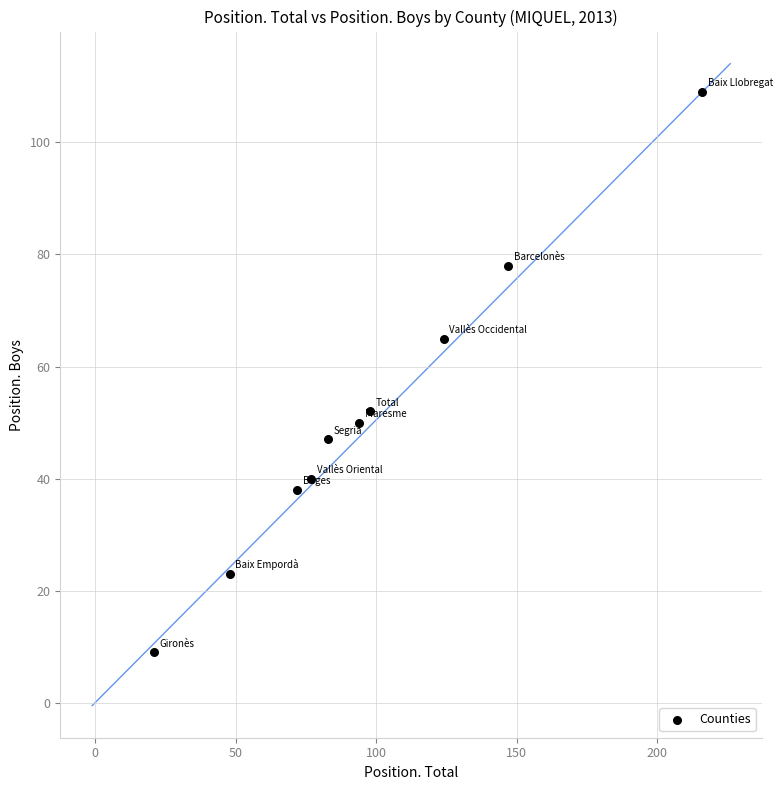

What is the average Y value?

51